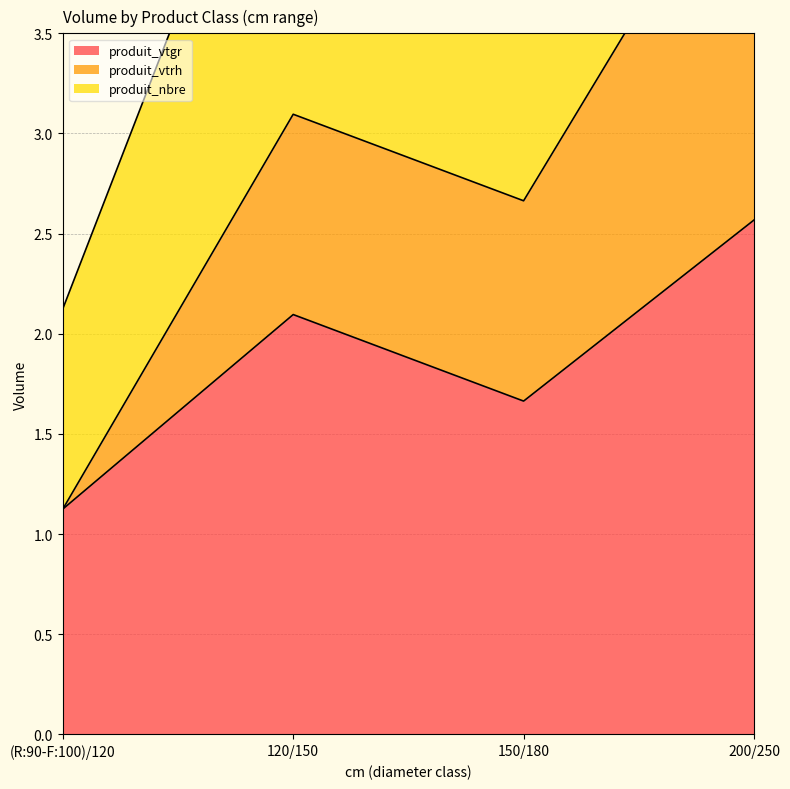

How many interior local valleys does the produit_vtgr series have?

1